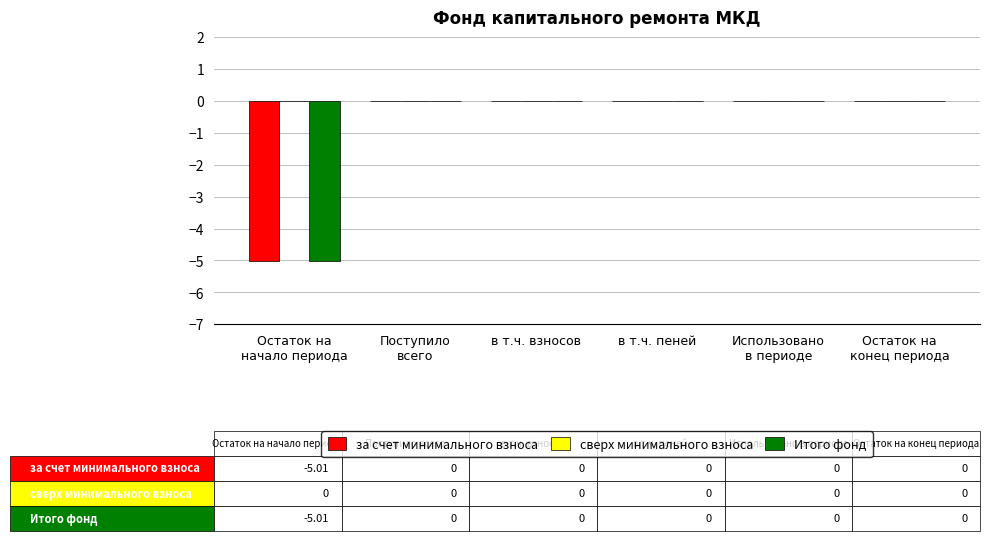

How many series are shown in this chart?

2